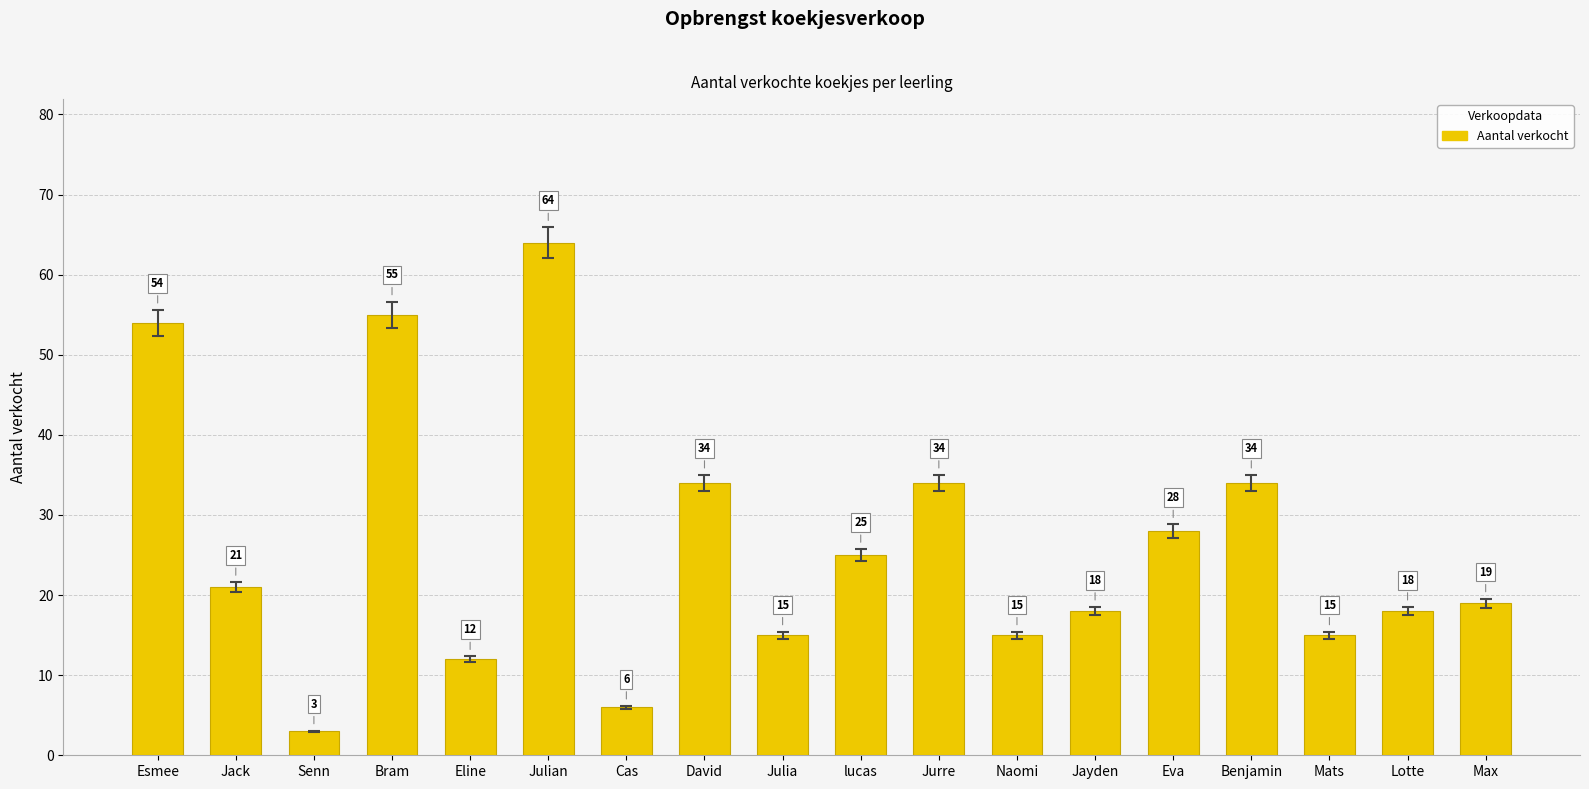

The chart shows a value of 29 at Jack. True or false?

False